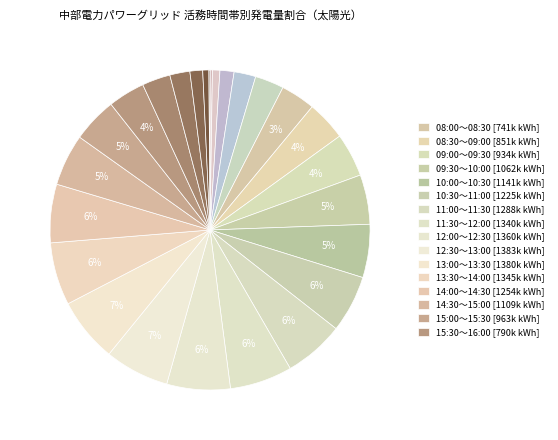

Which category has the biggest portion of the pie?

12:30～13:00